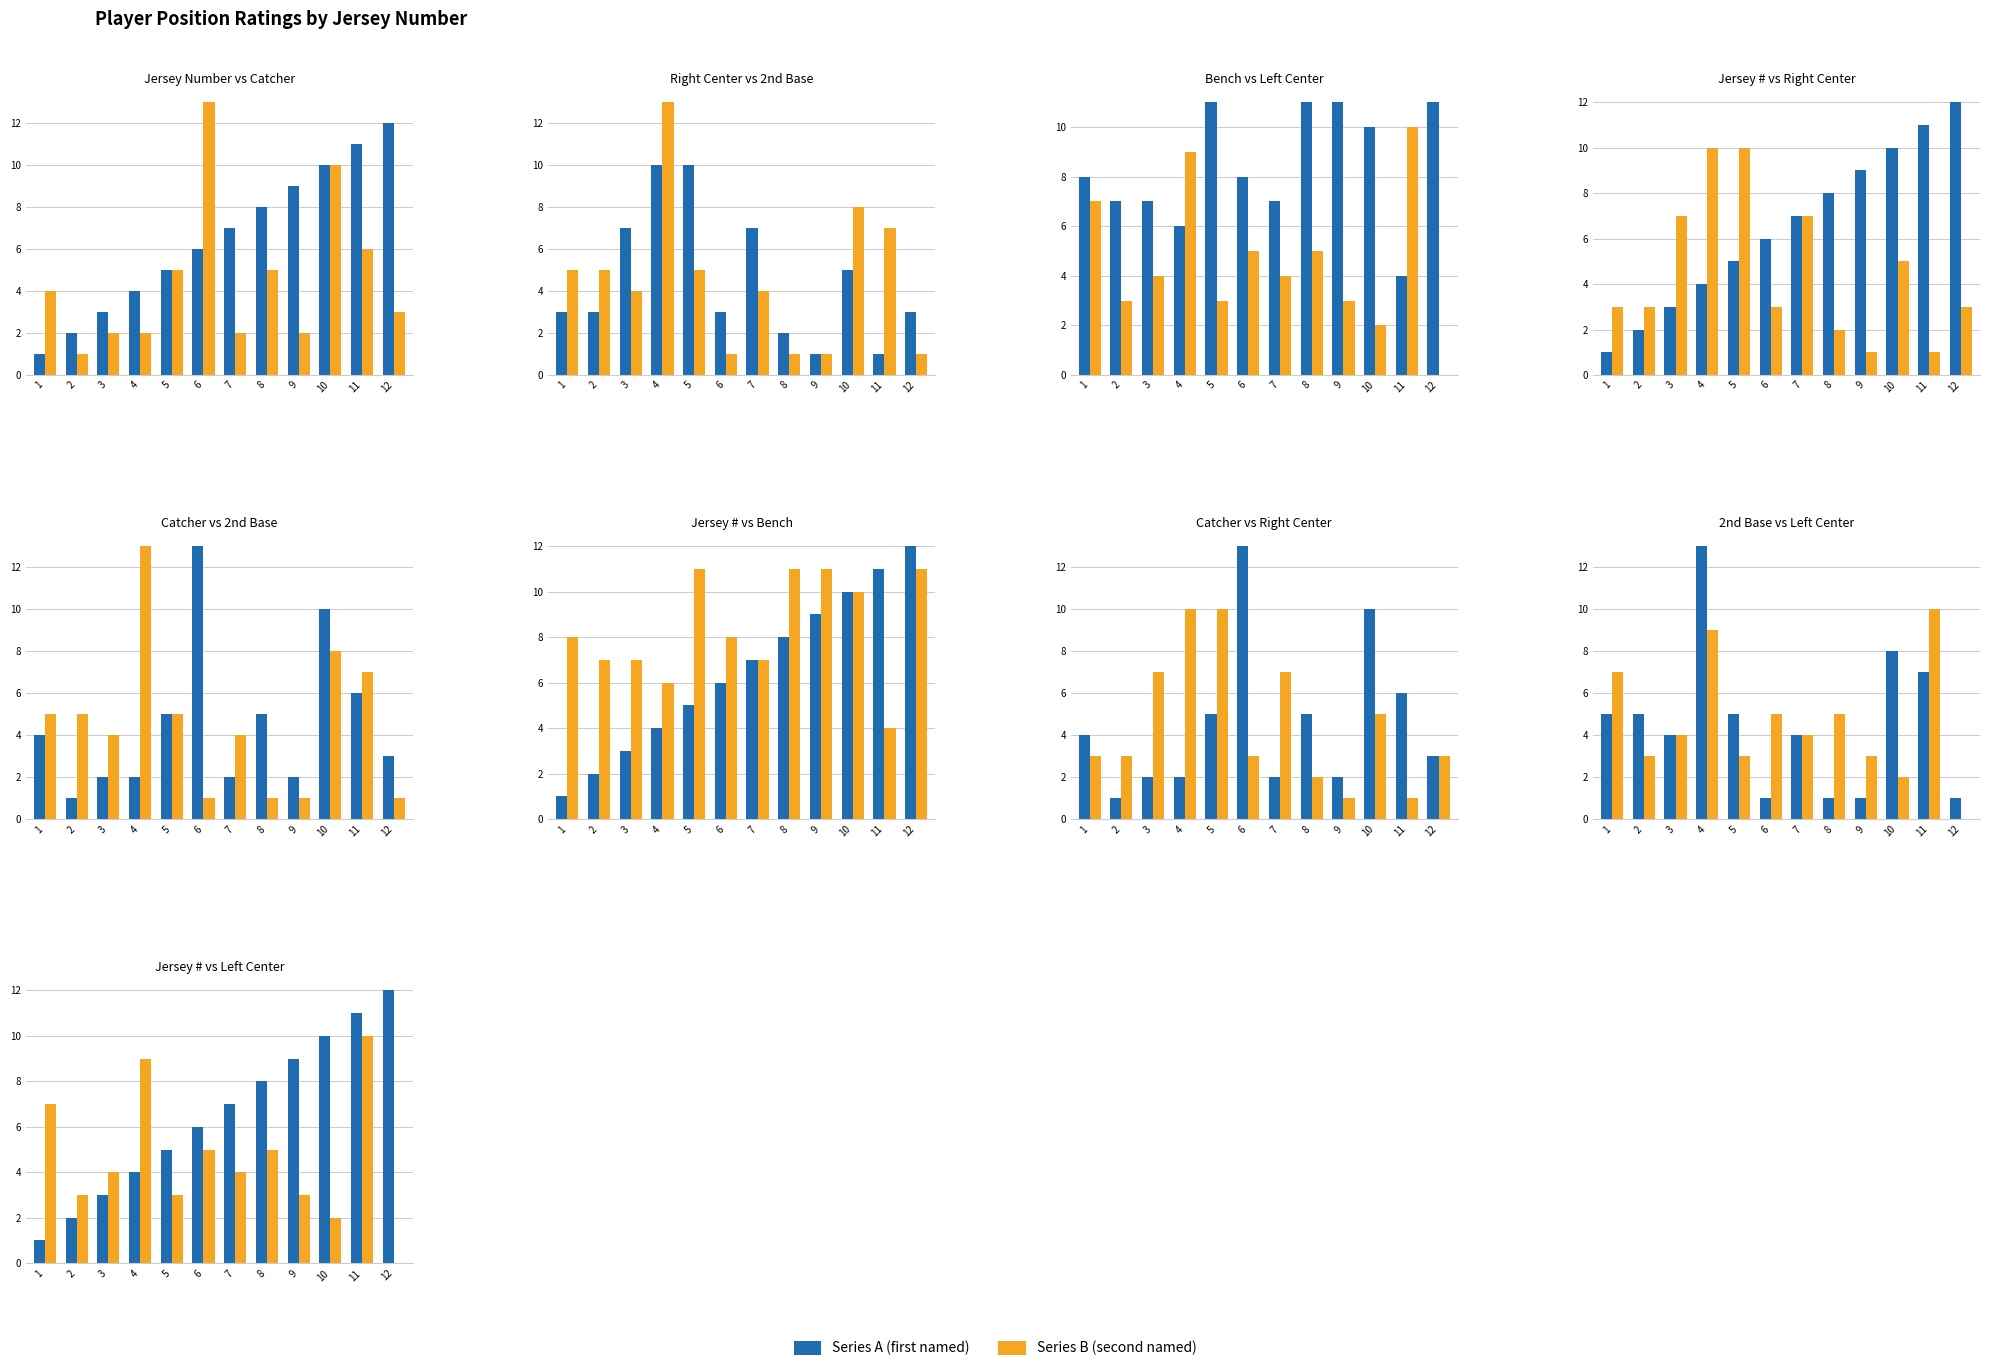

Reading left to right, extract all data points from this chart.

Jersey Number: 1	2	3	4	5	6	7	8	9	10	11	12
Catcher: 4	1	2	2	5	13	2	5	2	10	6	3
Right Center: 3	3	7	10	10	3	7	2	1	5	1	3
2nd Base: 5	5	4	13	5	1	4	1	1	8	7	1
Bench: 8	7	7	6	11	8	7	11	11	10	4	11
Left Center: 7	3	4	9	3	5	4	5	3	2	10	0